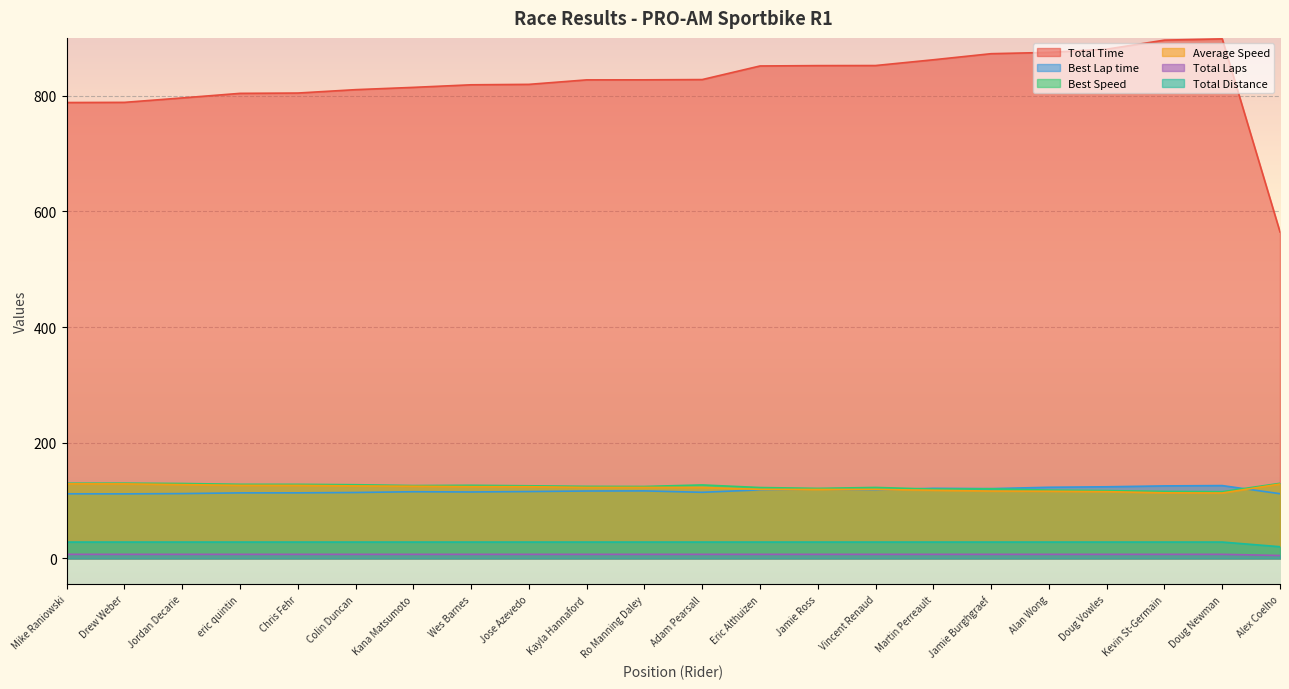

What is the average value of the Total Laps series?

6.9